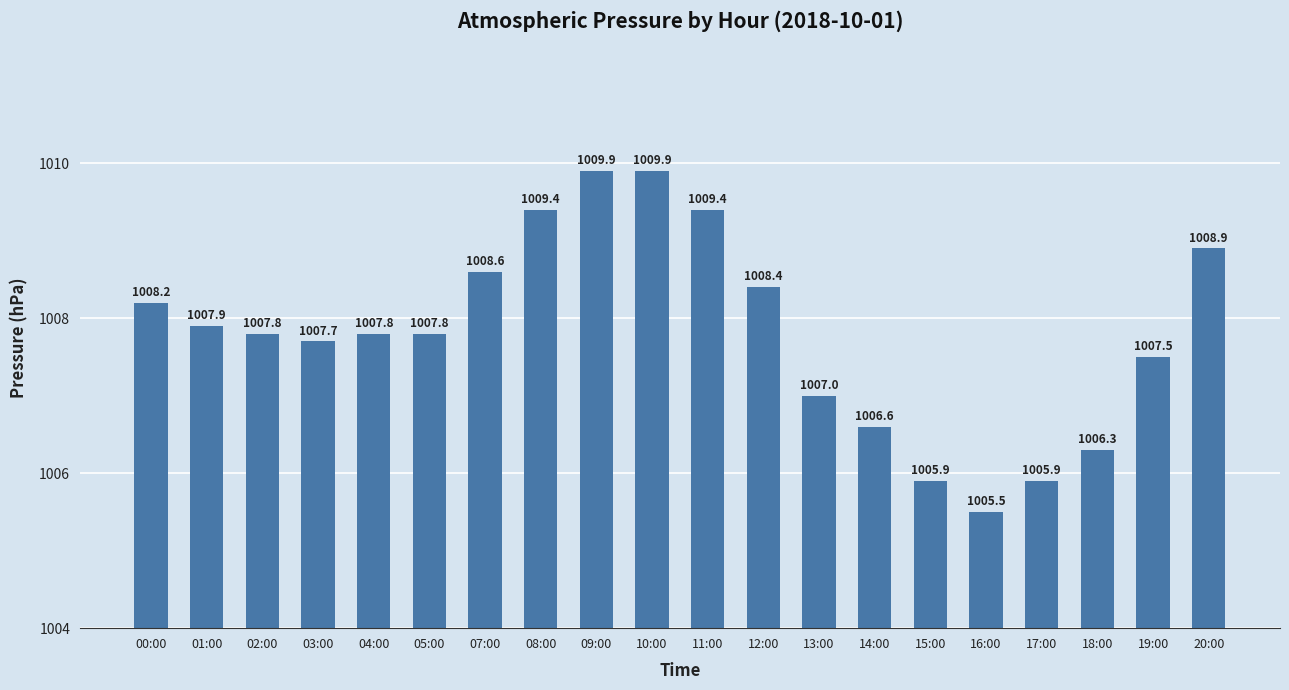

What is the change in value from 15:00 to 16:00?

-0.4